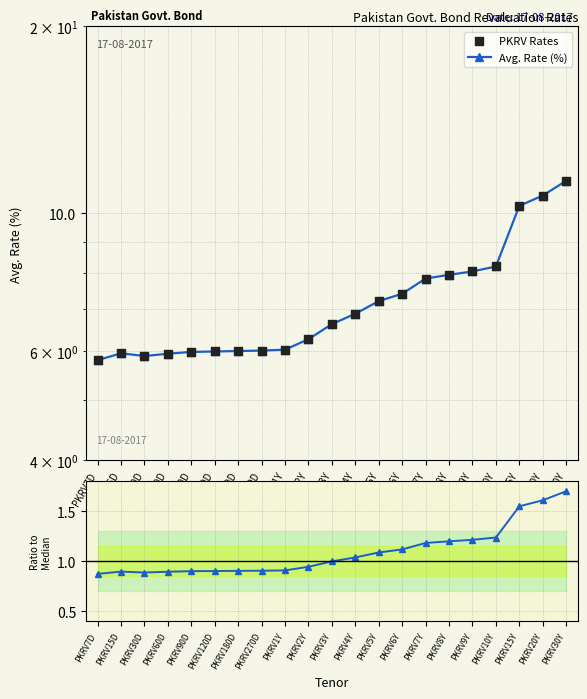

At which category is the sum across all series the highest?

PKRV30Y